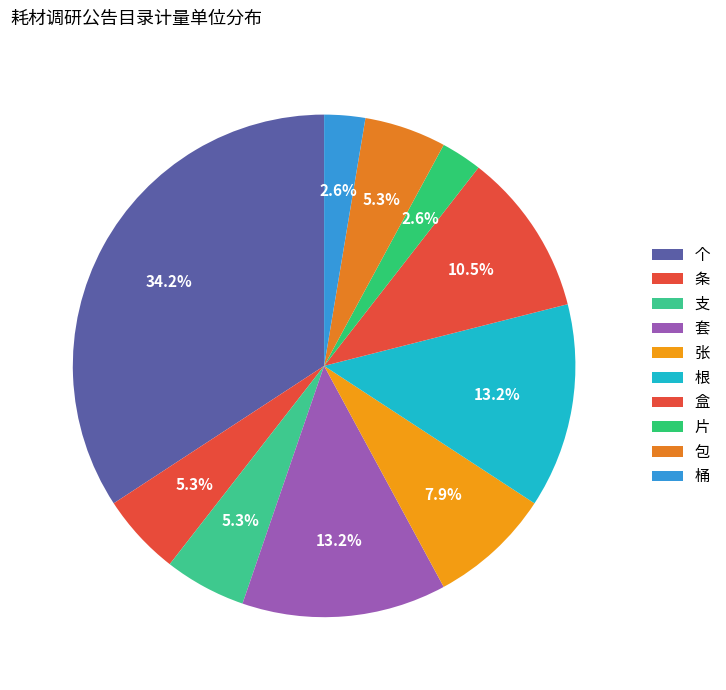

Count the number of slices in the pie.

10